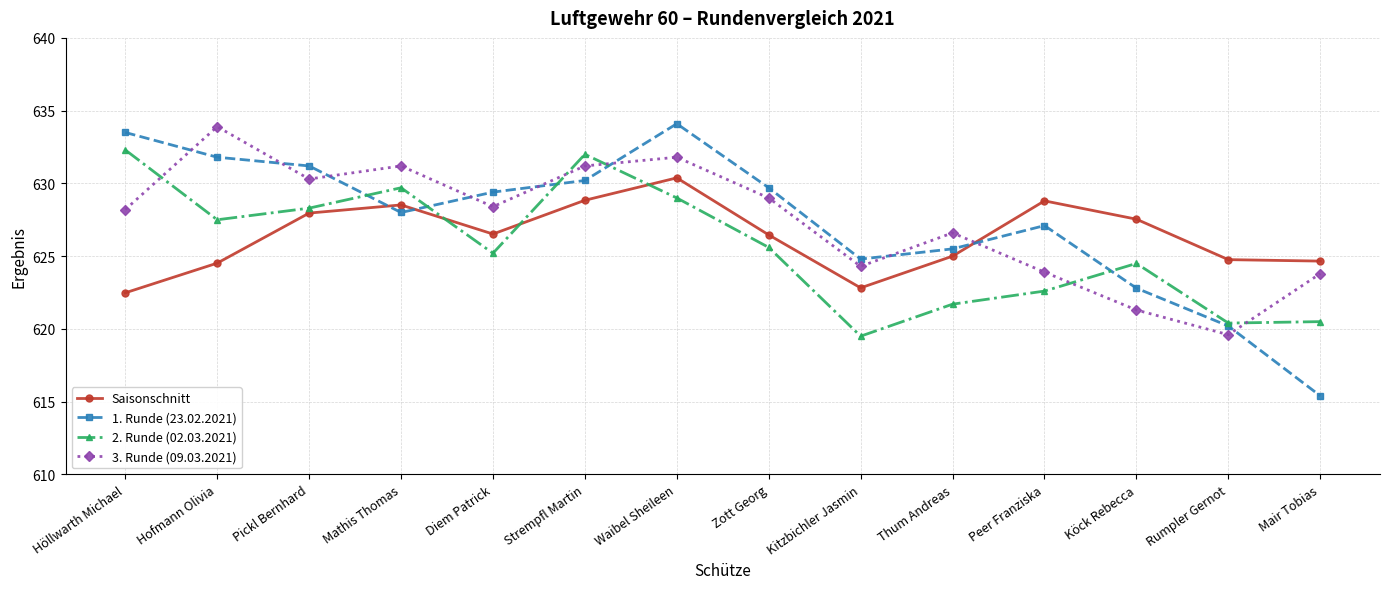

What is the value of the 2. Runde (02.03.2021) point at the 13th from the left?

620.4